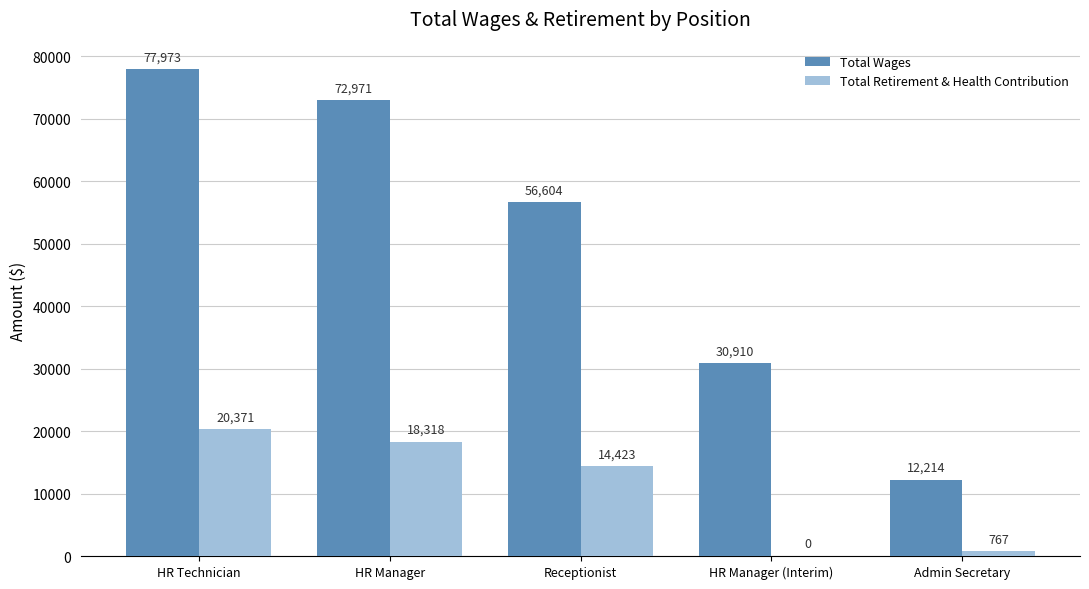

How many data points does each series have?

5